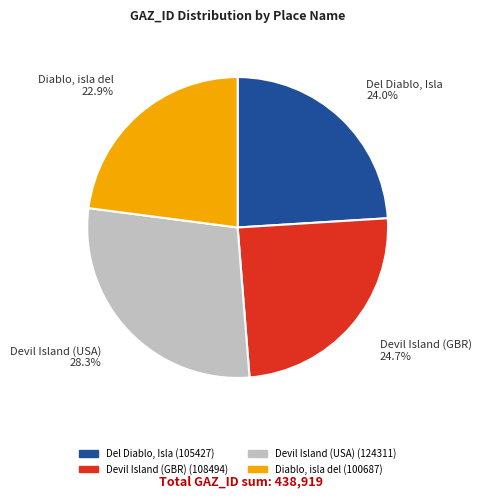

Which category has the smallest portion of the pie?

Diablo, isla del